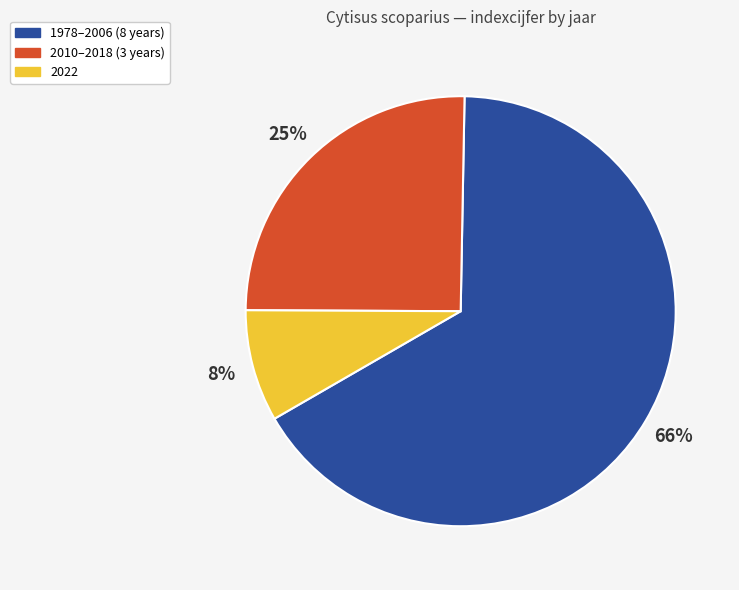

True or false: 1978–2006 (8 years) accounts for 80% of the total.

False